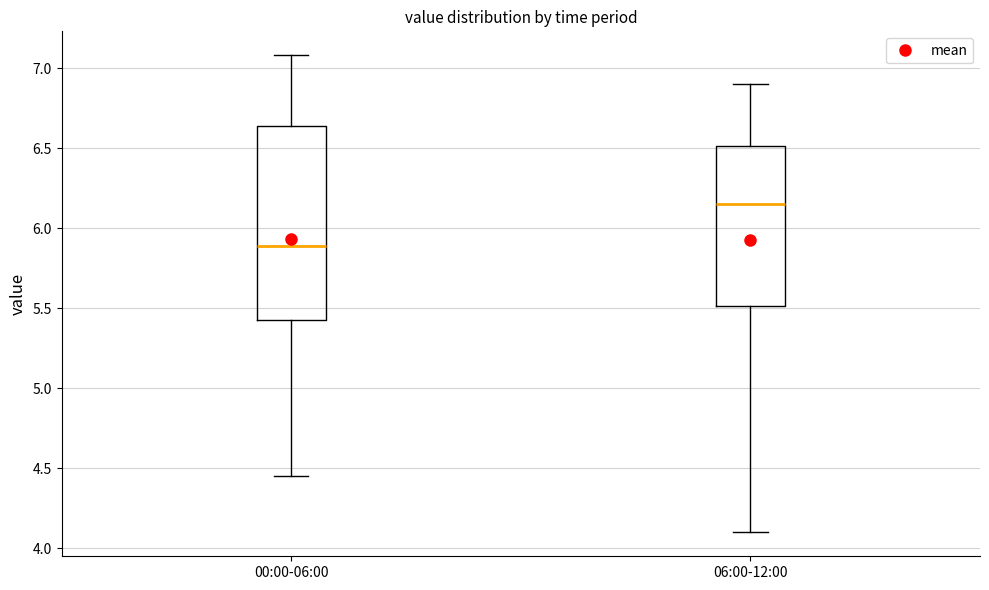

Where does the upper whisker of the box for 00:00-06:00 end on the y-axis? The values are not printed on the chart, so give them approximately, as read against the axis.

7.10